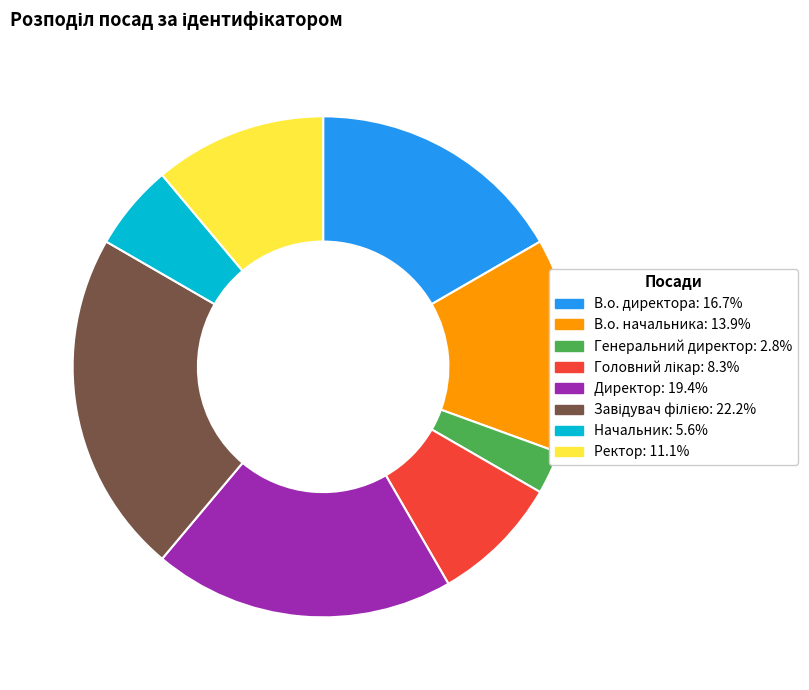

Approximately how many times larger is the value at В.о. директора compared to Ректор?

1.5